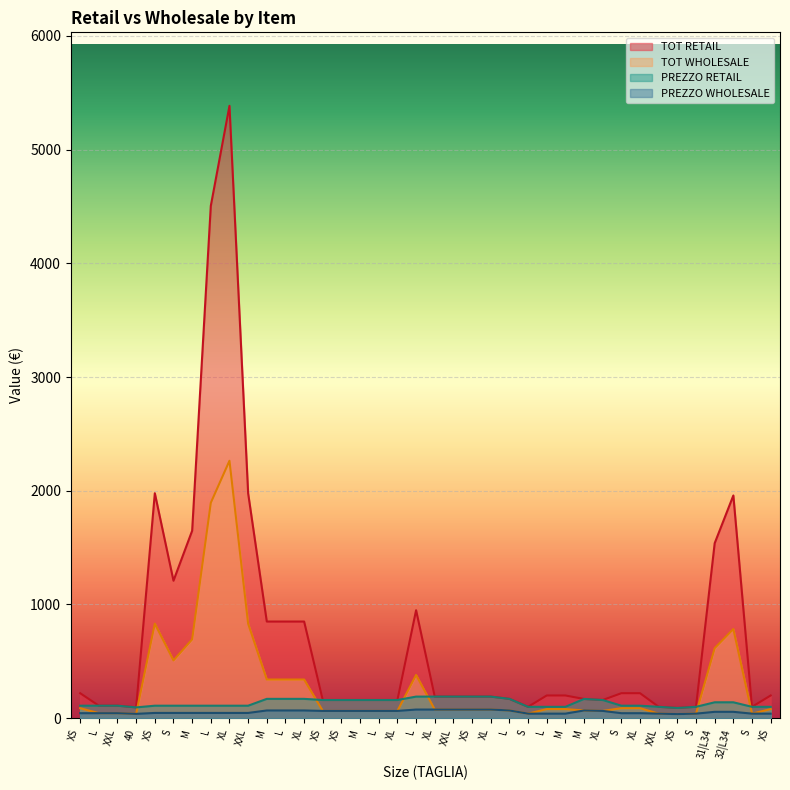

At S, list the series in order from largest to smallest.

TOT RETAIL, TOT WHOLESALE, PREZZO RETAIL, PREZZO WHOLESALE